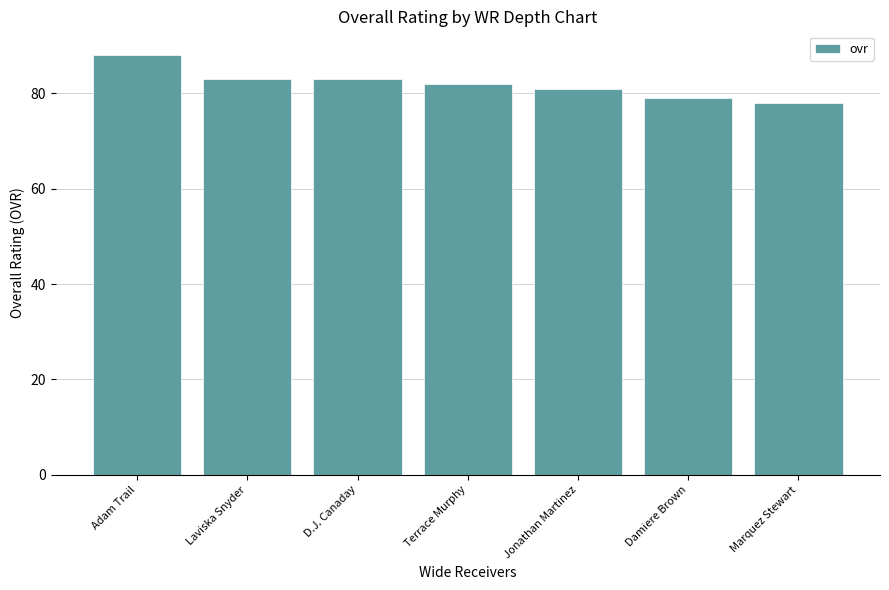

What position from the right is Laviska Snyder?

6